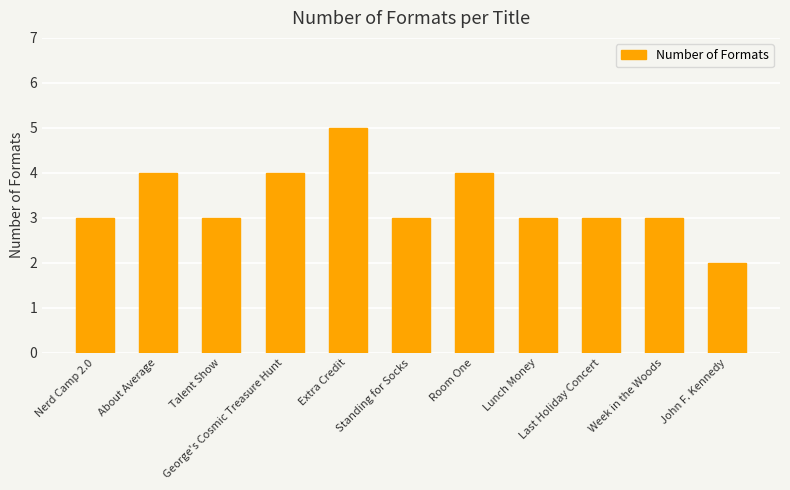

The chart shows a value of 4 at George's Cosmic Treasure Hunt. True or false?

True